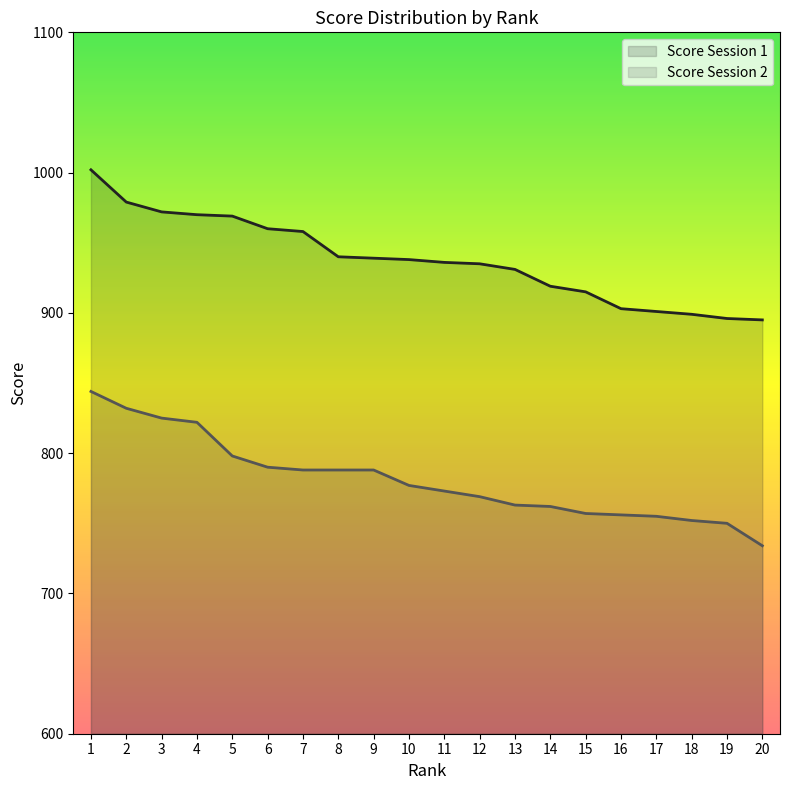

How many data points in Score Session 2 line are above 777?

9